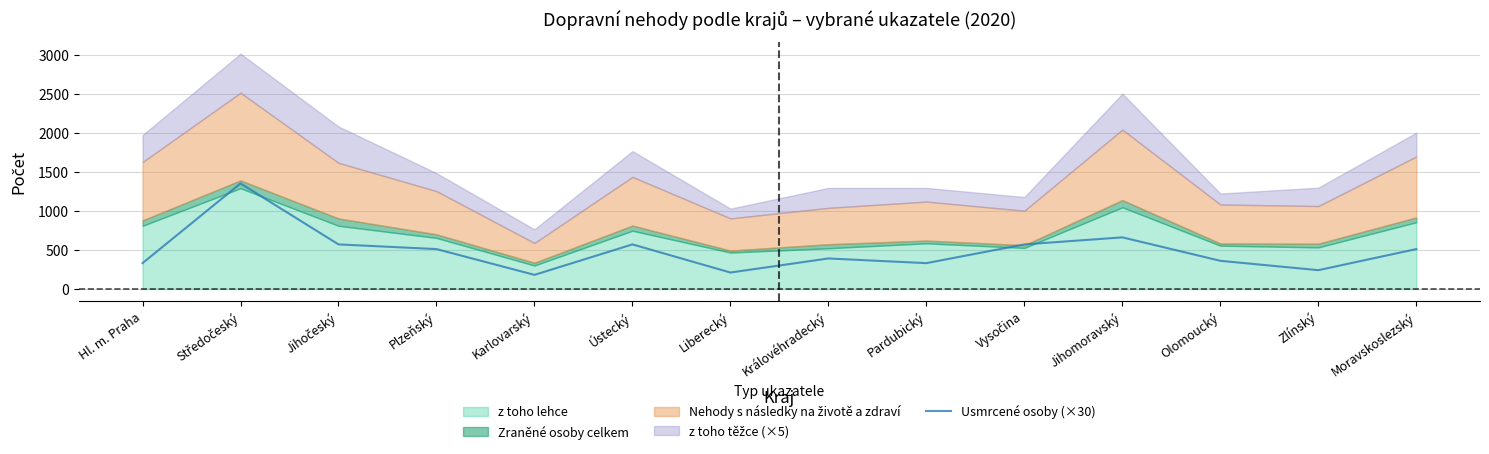

The chart shows a value of 660 at Jihomoravský. True or false?

True